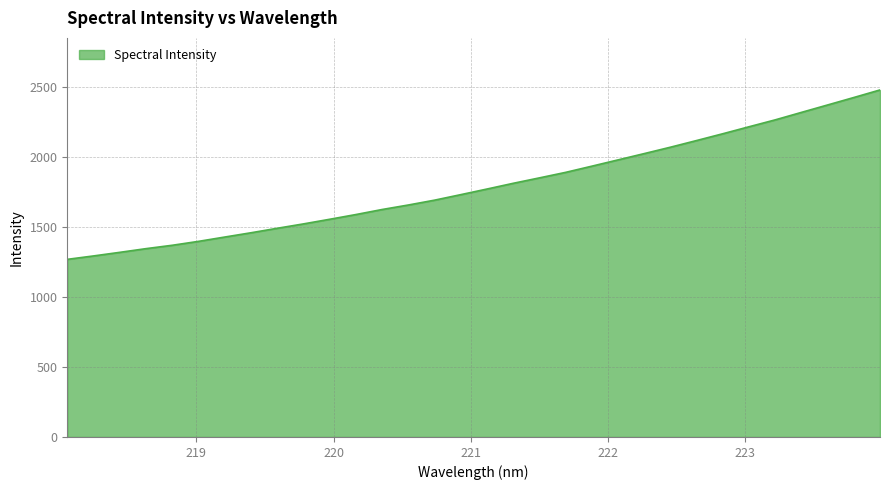

What is the minimum value shown in the chart?

1270.2